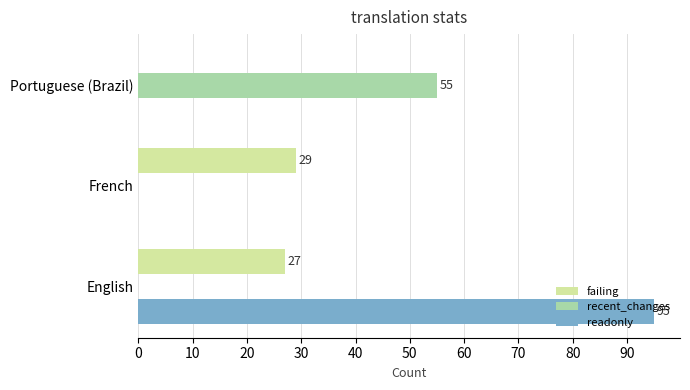

What is the total value across all series at English?

122